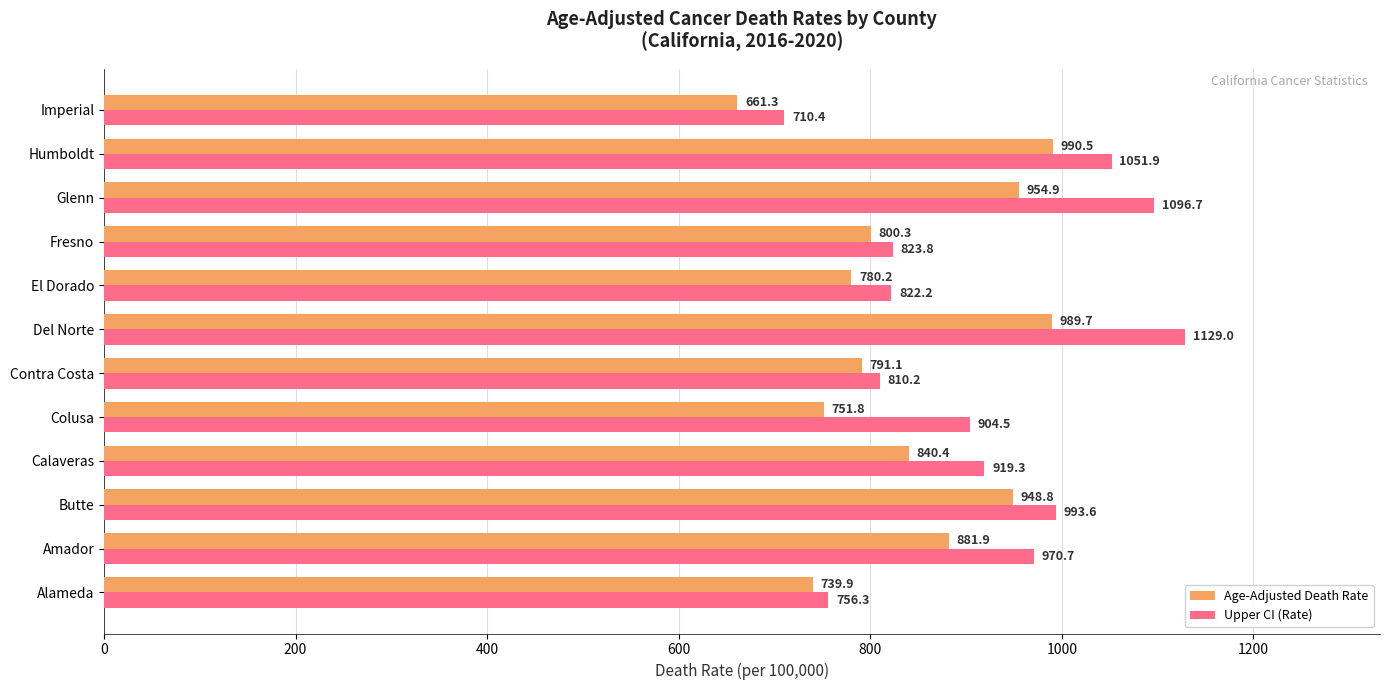

How many values in the Upper CI (Rate) series exceed 919?

6